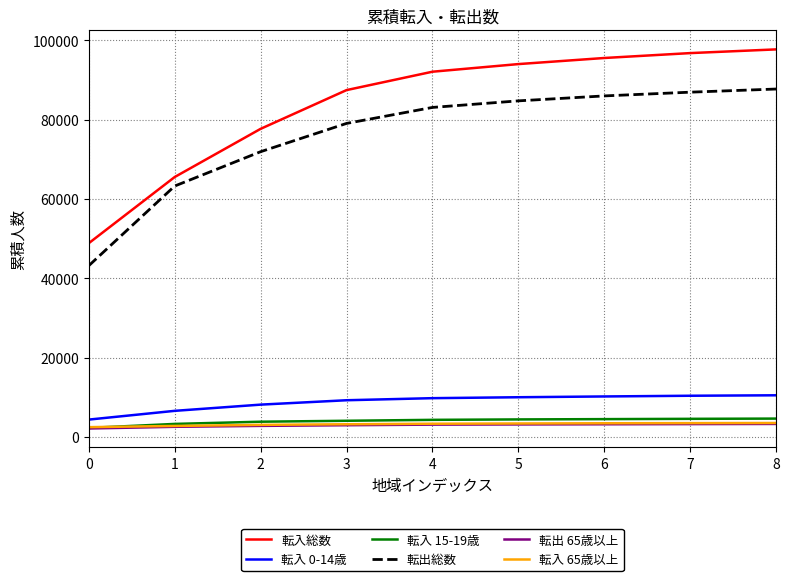

True or false: 転入 0-14歳 and 転出 65歳以上 intersect in this chart.

False